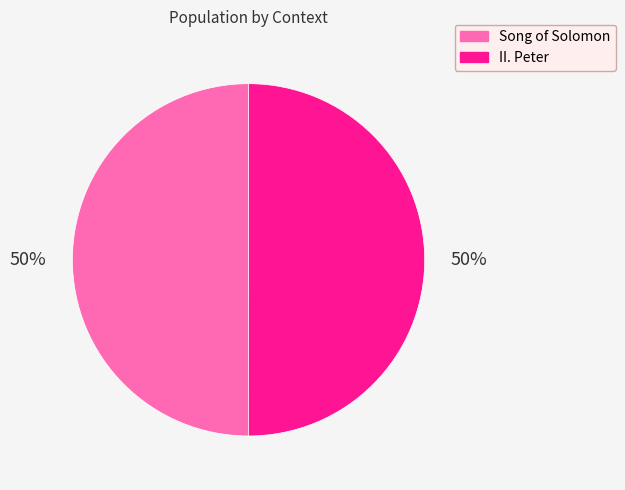

Count the number of slices in the pie.

2